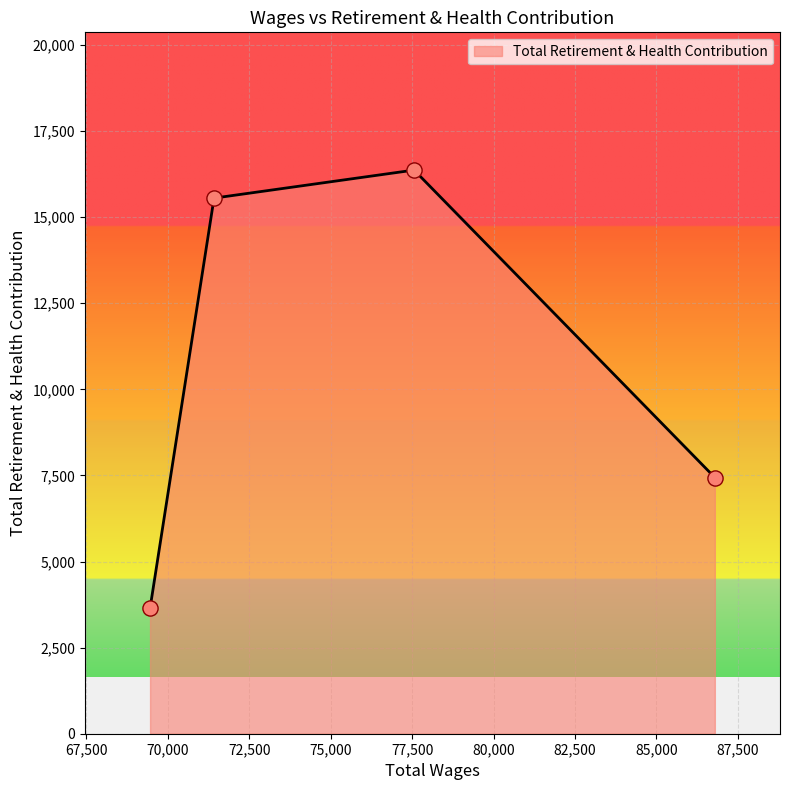

What is the greatest value displayed?

16367